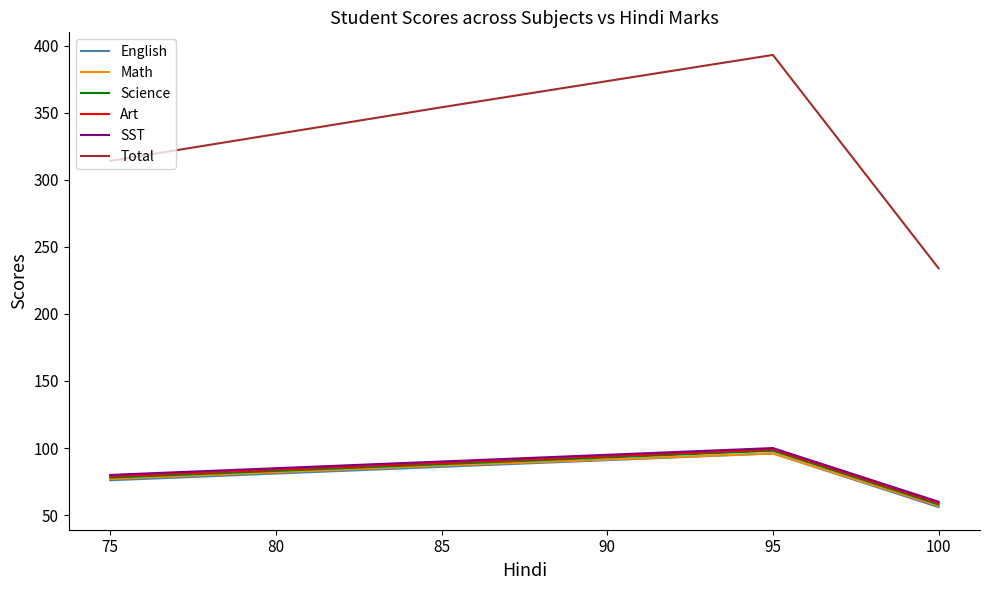

At which label does Total reach its peak?

95